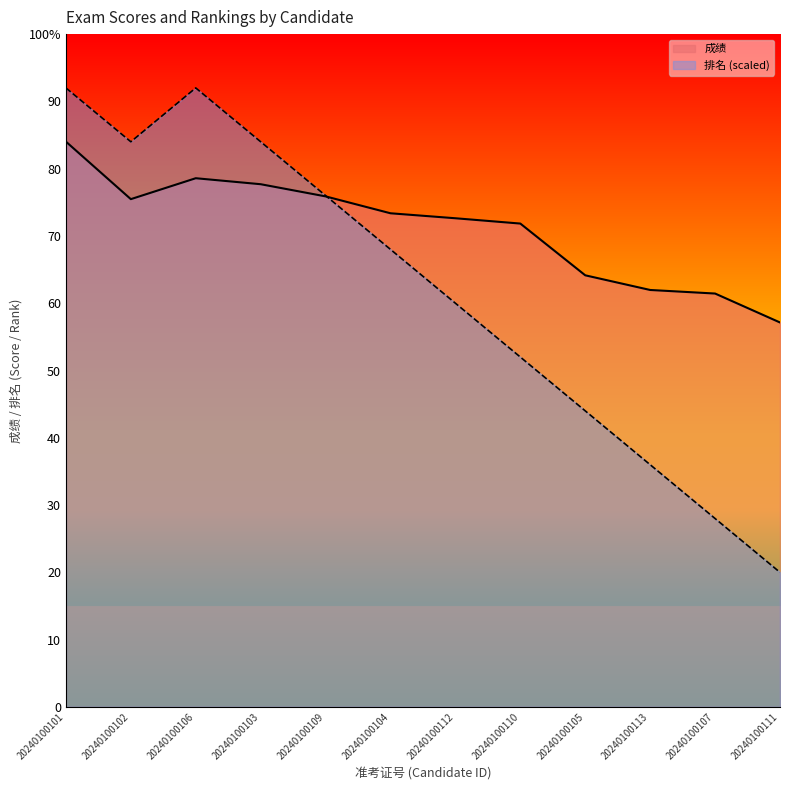

What is the value of the 排名 point at the 2nd from the left?

84.0